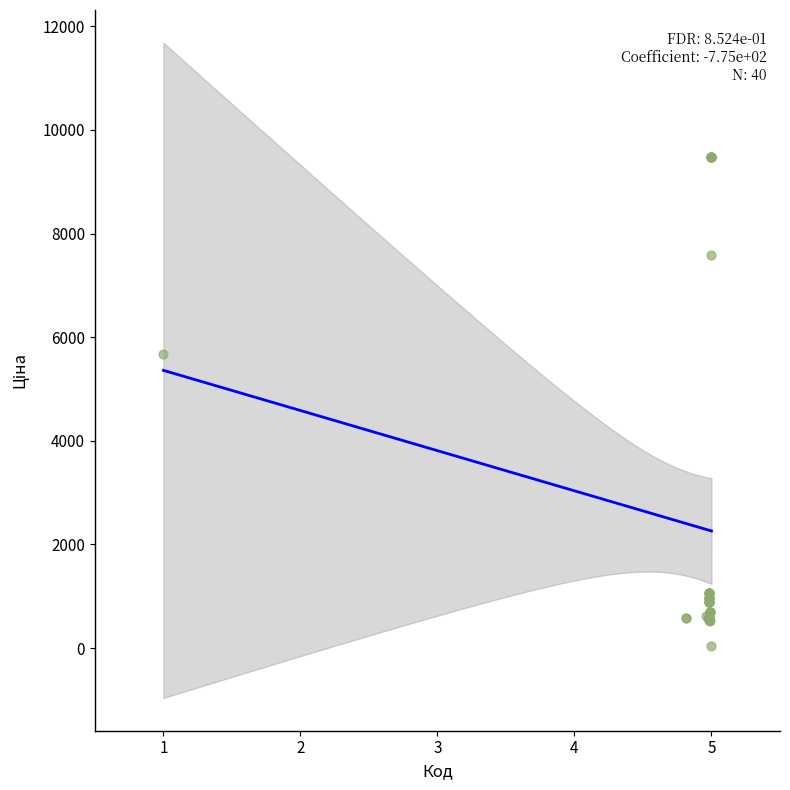

What Y value in the scatter plot is closest to 4756?

5673.8